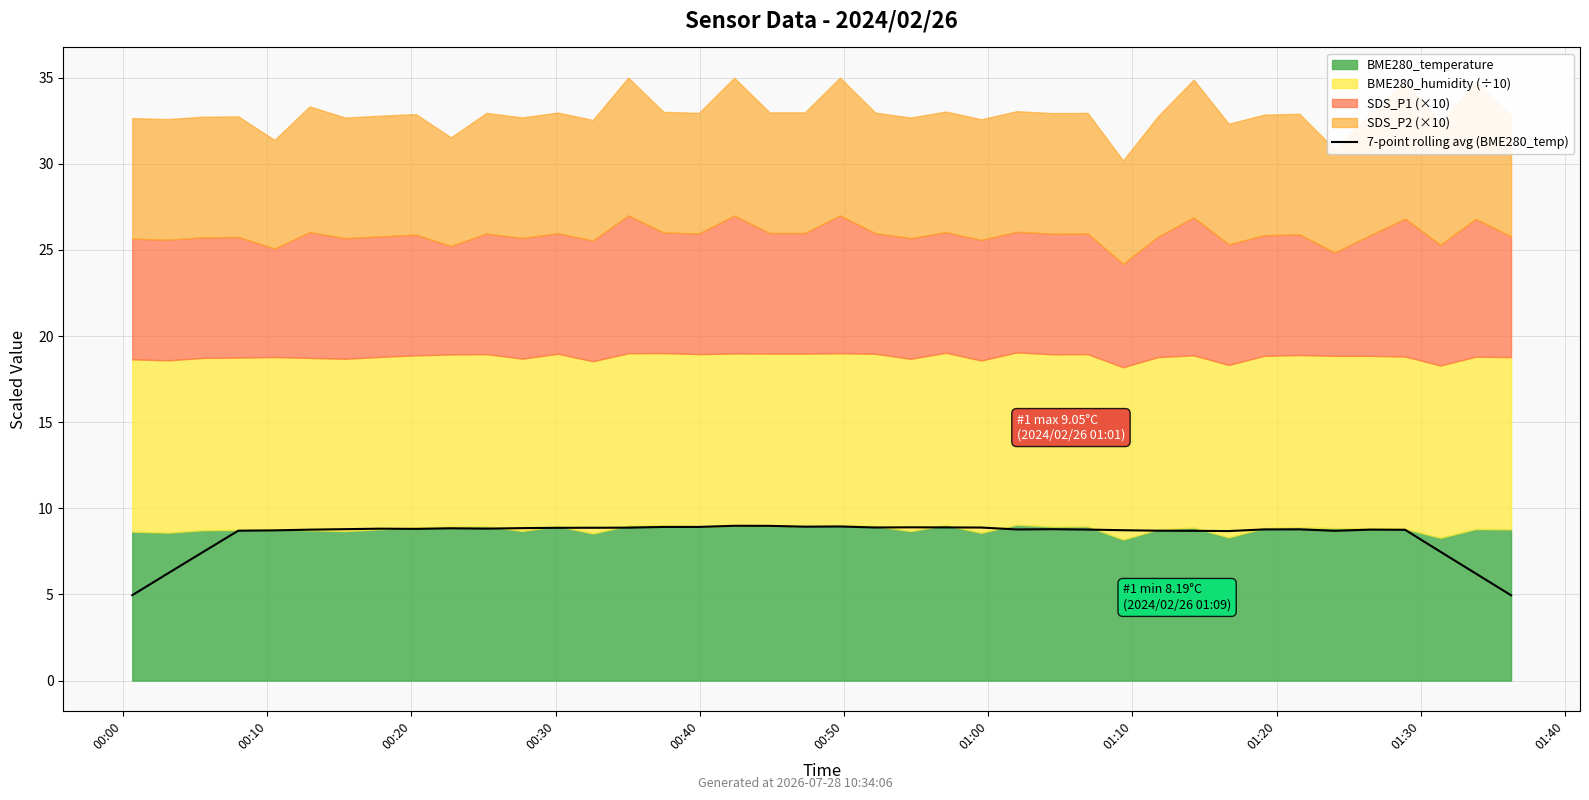

Is it true that the value at 14 is 8.9?

True